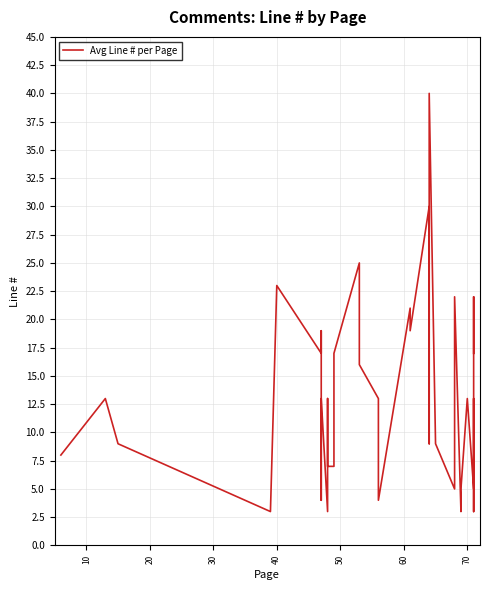

What is the value of the 21st point from the left?

9